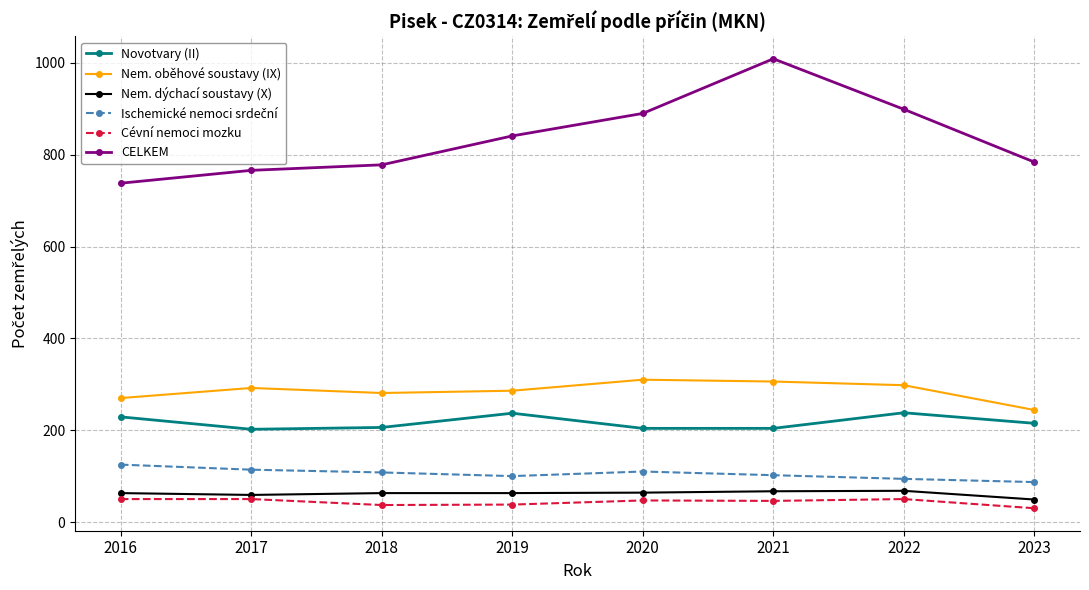

Does the chart display data point markers on the line(s)?

Yes